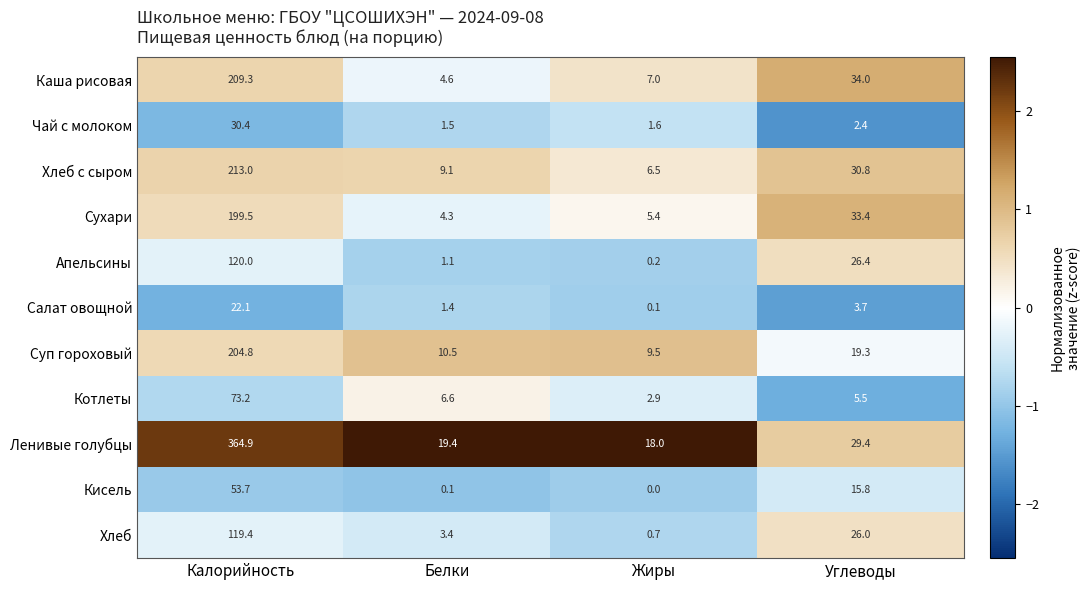

What is the difference between the maximum and minimum values in the Котлеты series?

70.3